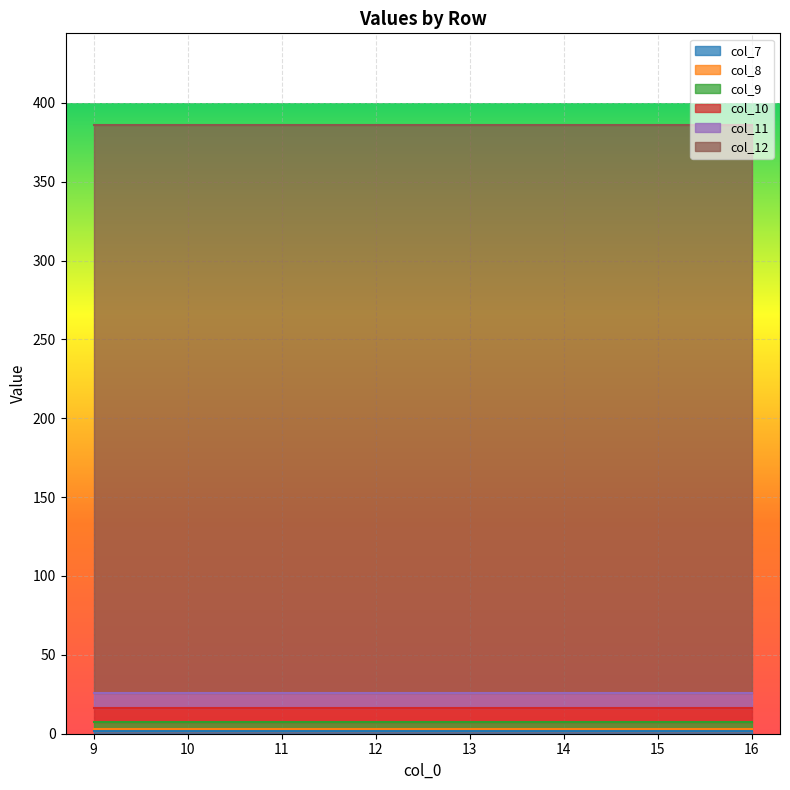

The value of col_12 at 15 is 251.0. True or false?

False